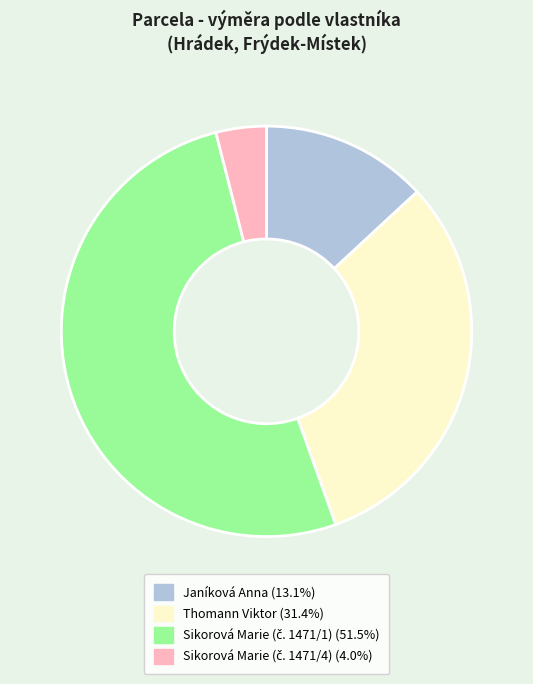

Is there a majority slice in this chart?

Yes